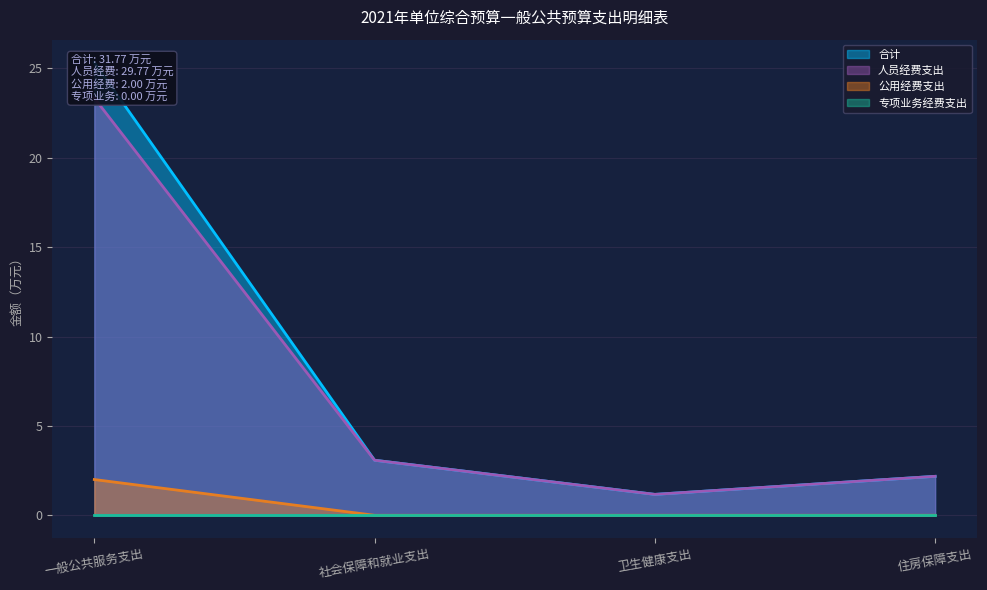

Which series has the largest total across all categories?

合计